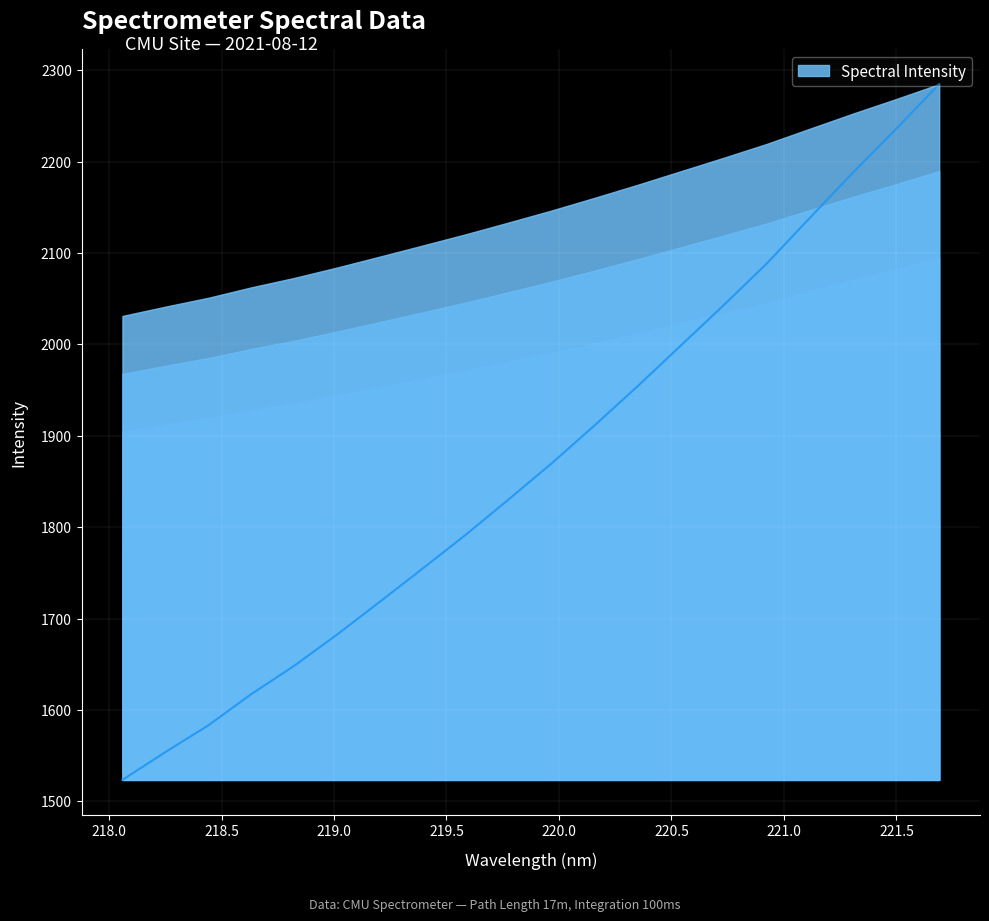

Which label corresponds to the largest value in the chart?

221.6902